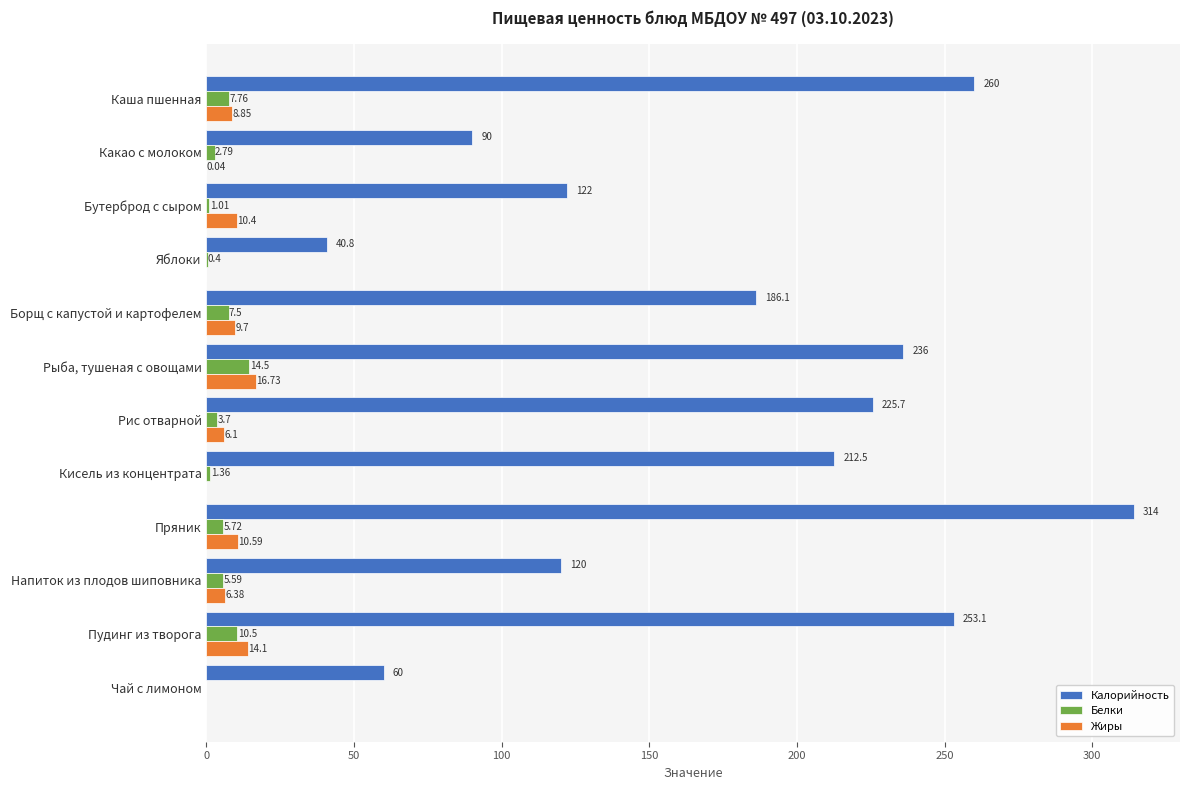

Which series changed the most between Бутерброд с сыром and Рыба, тушеная с овощами?

Калорийность